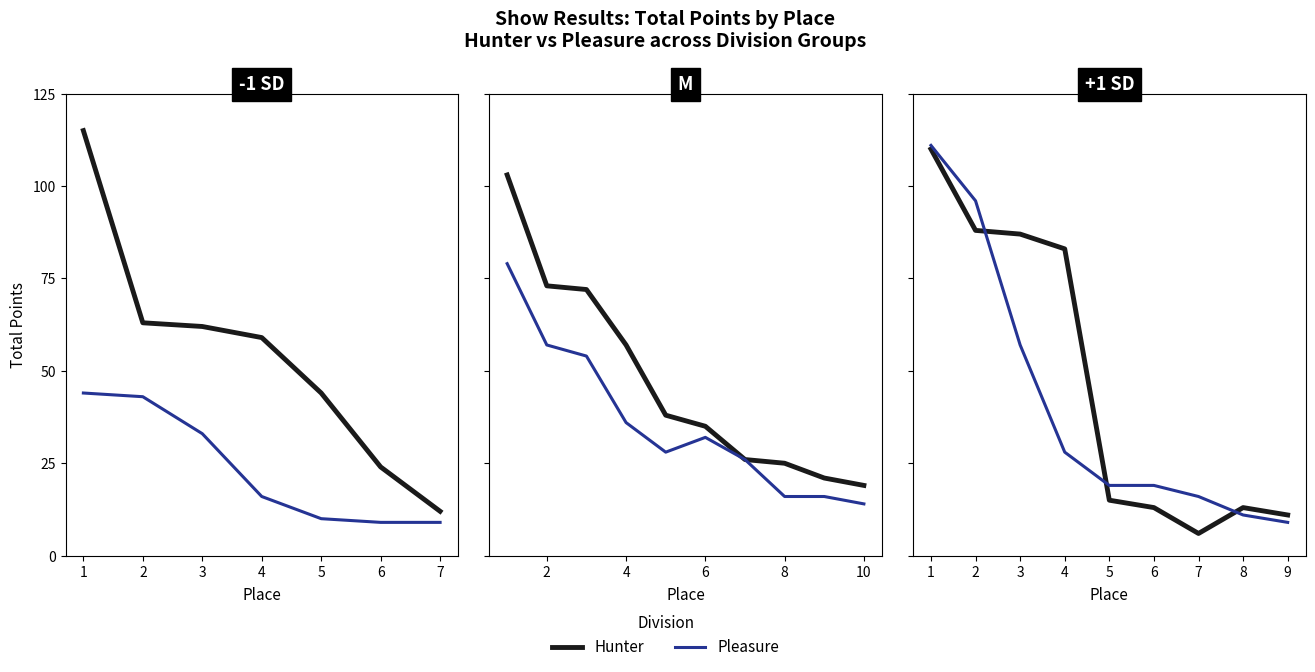

What is the average value of the Lead Line (Hunter) series?

54